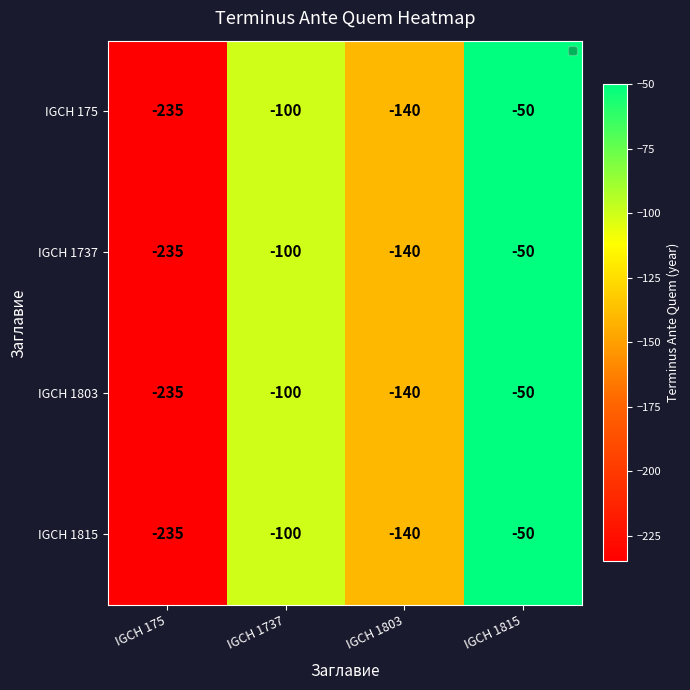

Count the IGCH 1815 values in the range -140 to -50.

3